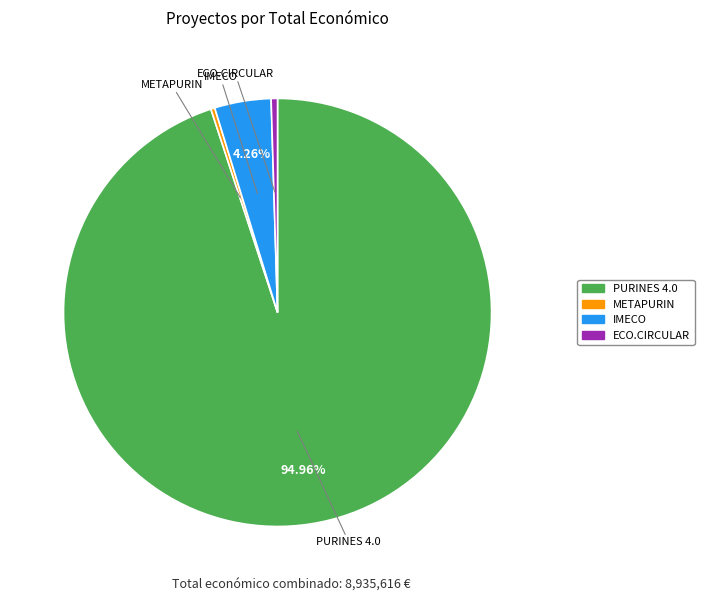

To the nearest percent, what is the average slice percentage?

25%